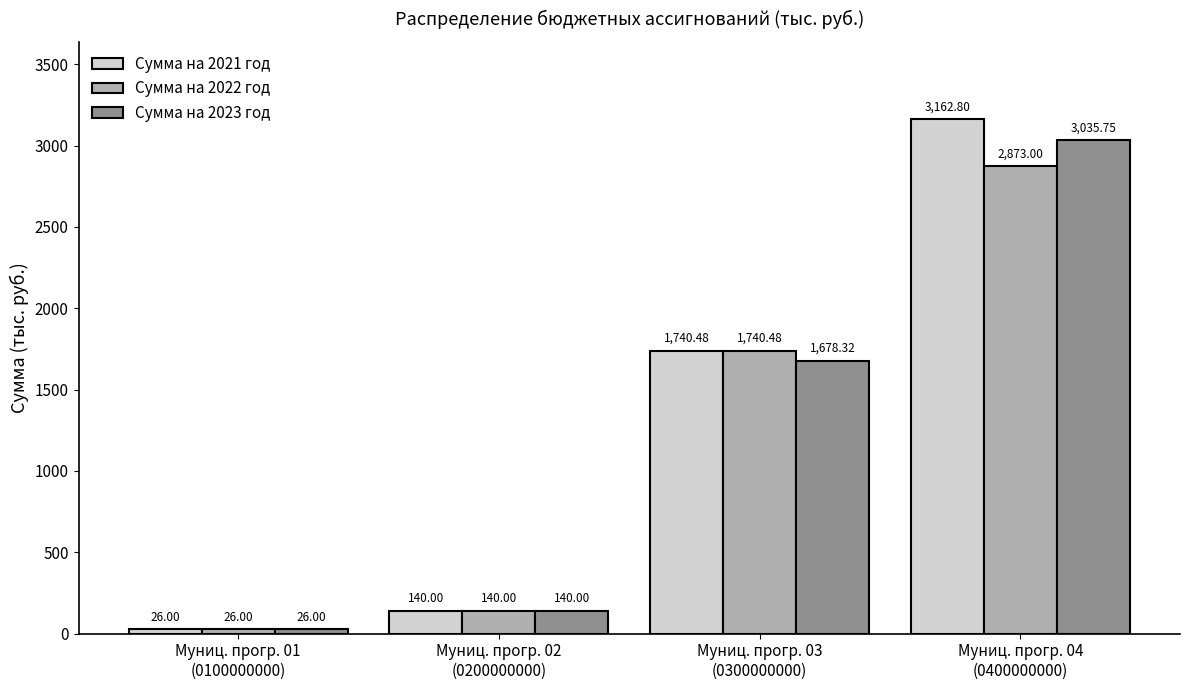

Is the value of Сумма на 2021 год at Муниц. прогр. 04
(0400000000) greater than the value of Сумма на 2022 год at Муниц. прогр. 04
(0400000000)?

Yes